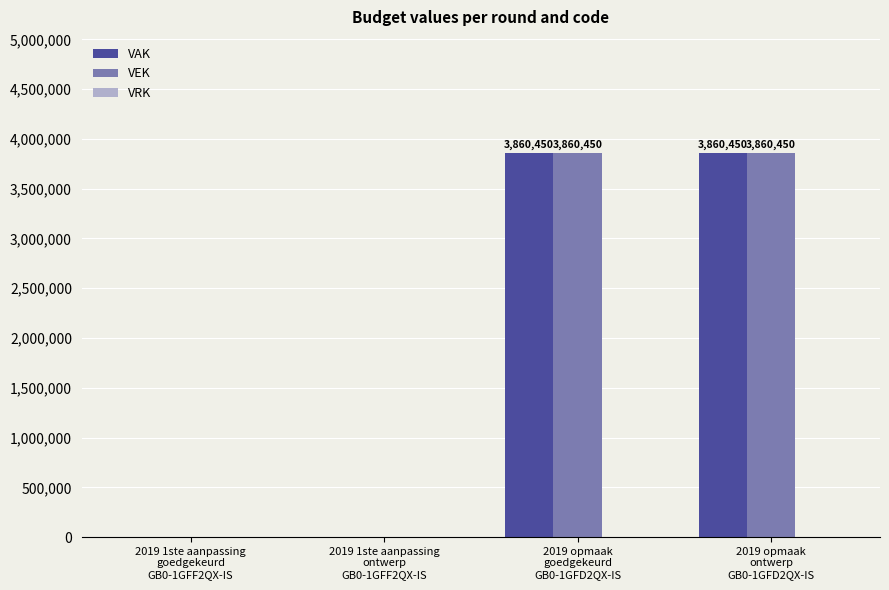

Does the chart contain stacked bars?

No